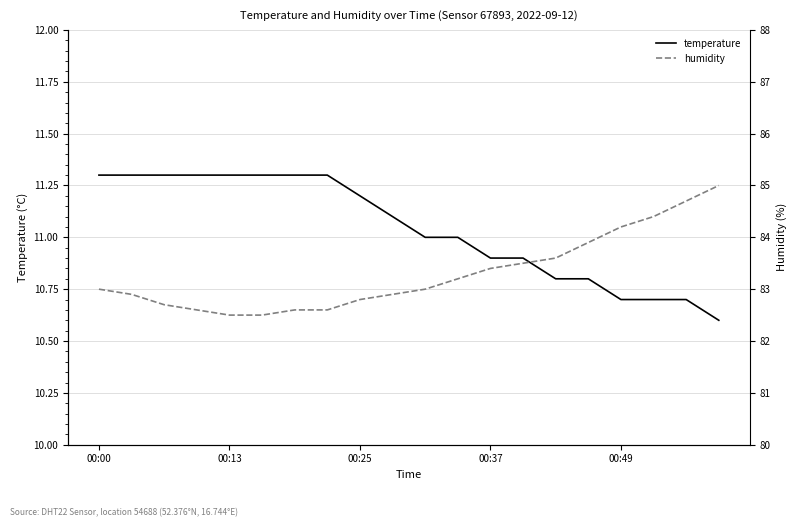

What is the difference between the second highest and minimum values in the humidity series?

2.2